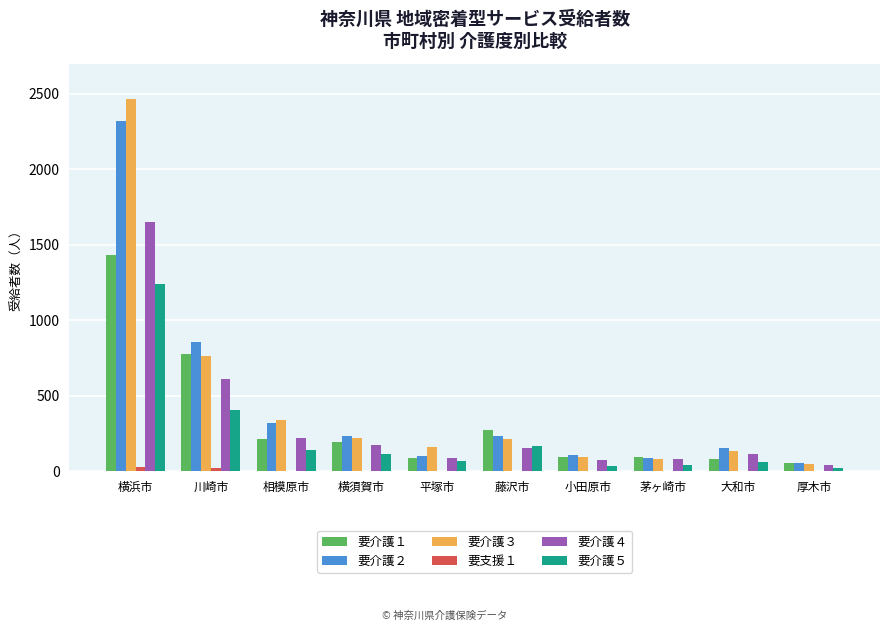

The 要介護４ series shows 114 at 大和市. True or false?

True